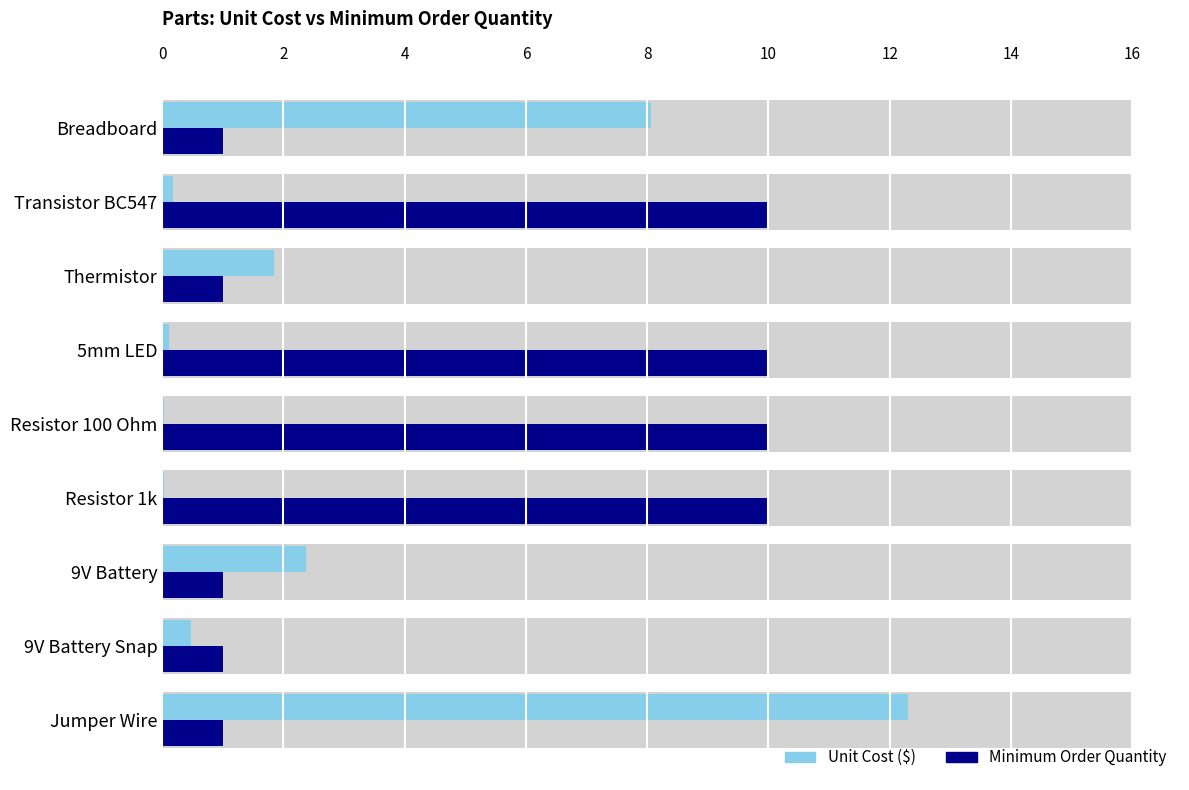

What is the difference between the maximum and minimum values in the Unit Cost ($) series?

12.3